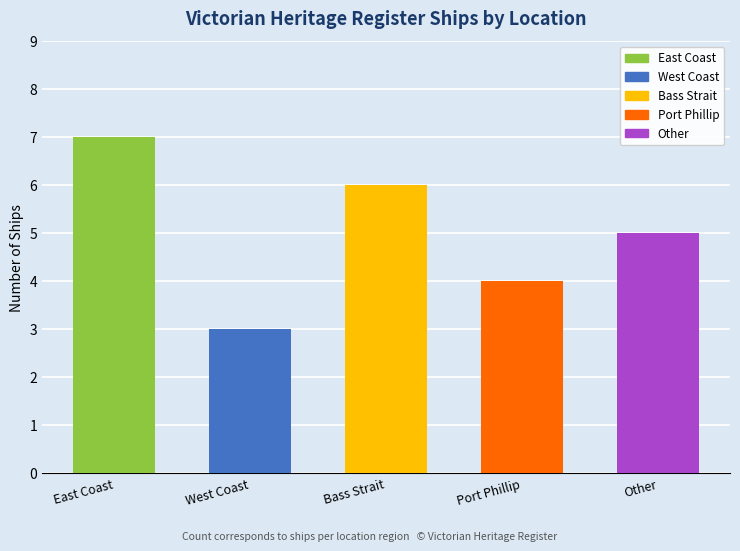

Which label corresponds to the largest value in the chart?

East Coast